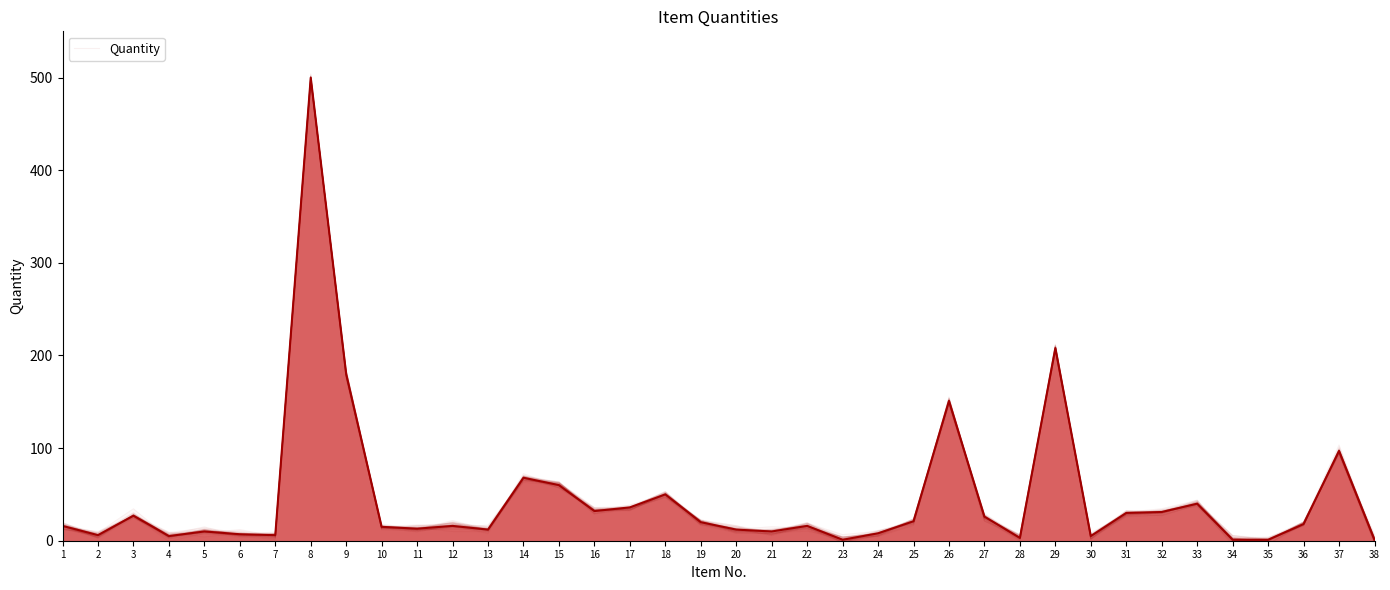

What is the value of the 13th point from the left?

12